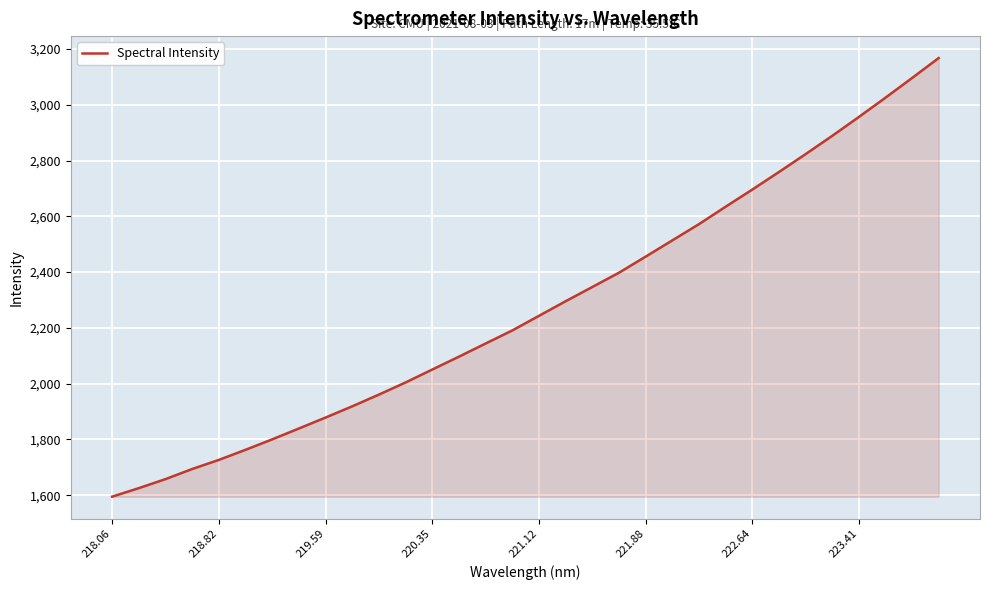

What is the difference between the maximum and minimum values?

1572.5